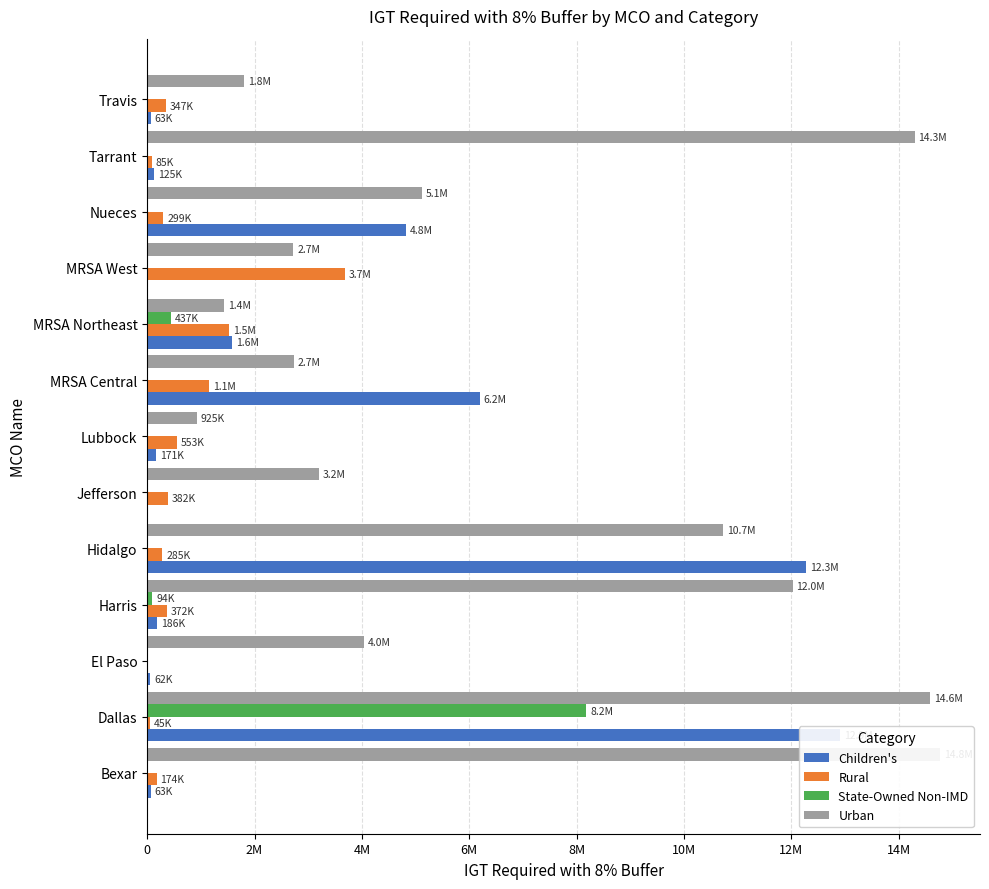

At how many categories does at least one series exceed 10780459?

5